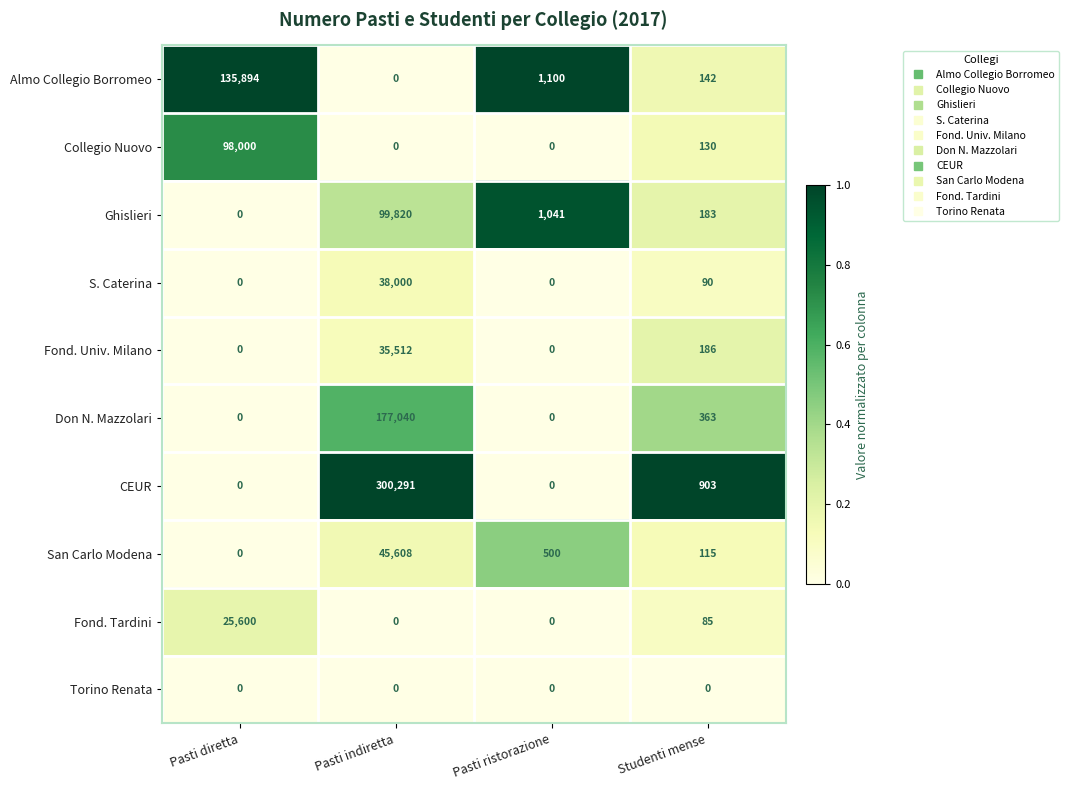

How many categories are shown in the chart?

4